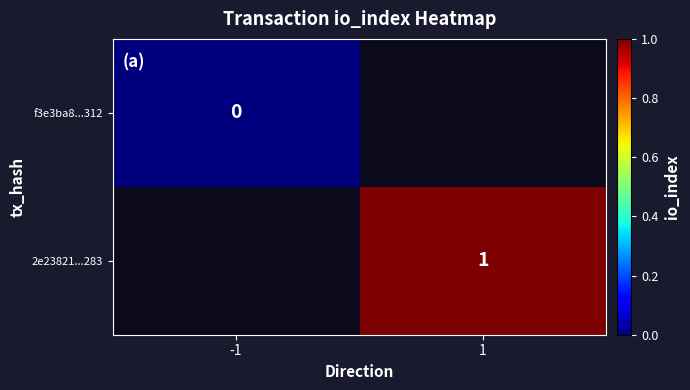

The 2e23821...283 series shows 1 at 1. True or false?

True